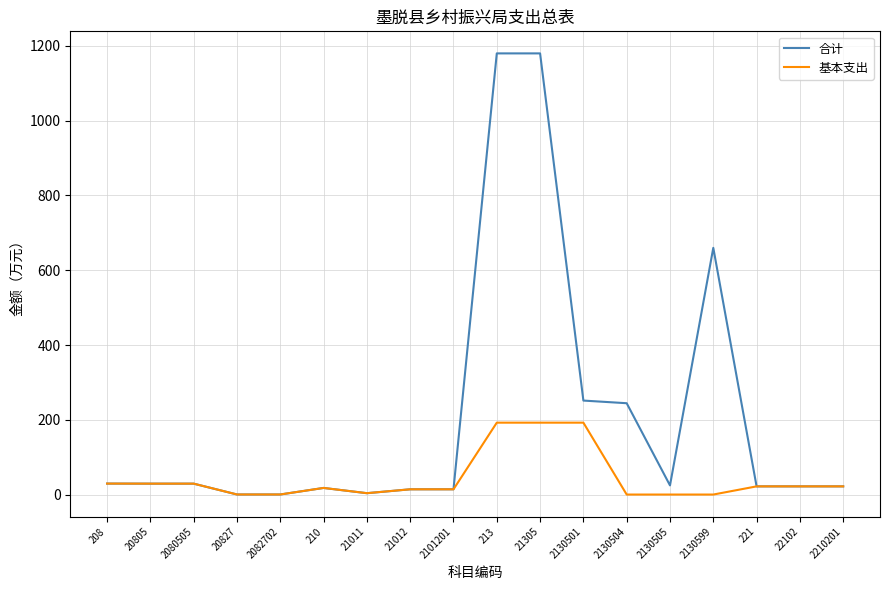

Which series has the largest range (max minus min)?

合计